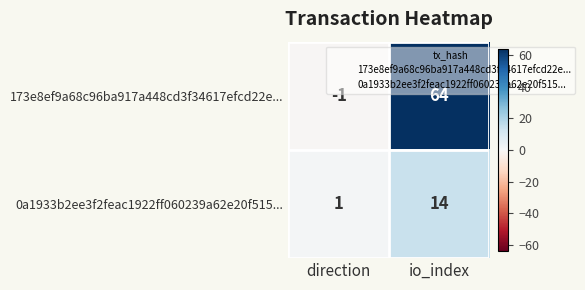

At io_index, list the series in order from largest to smallest.

173e8ef9a68c96ba917a448cd3f34617efcd22e..., 0a1933b2ee3f2feac1922ff060239a62e20f515...